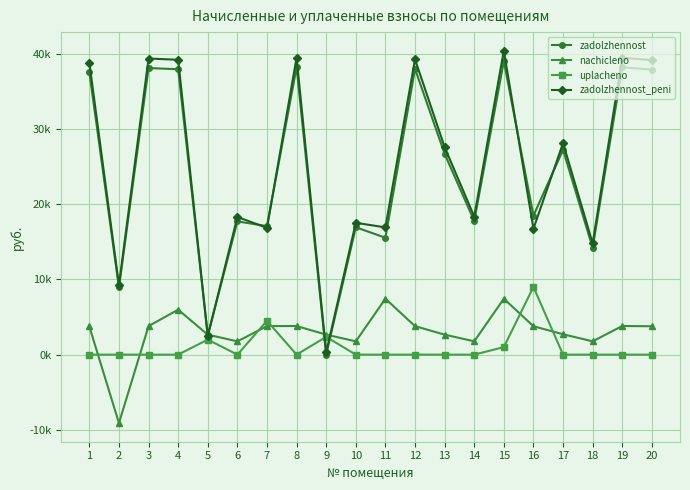

What is the value of the nachicleno point at the 3rd from the left?

3793.5